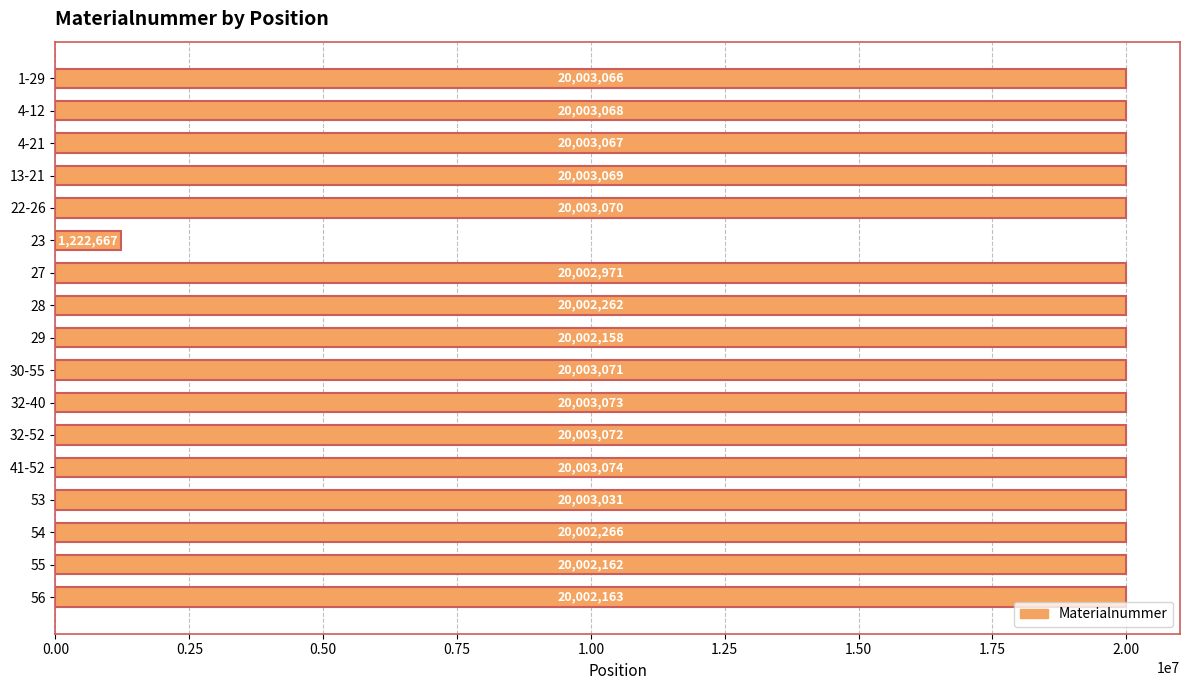

At which label is the value closest to 10612870?

29